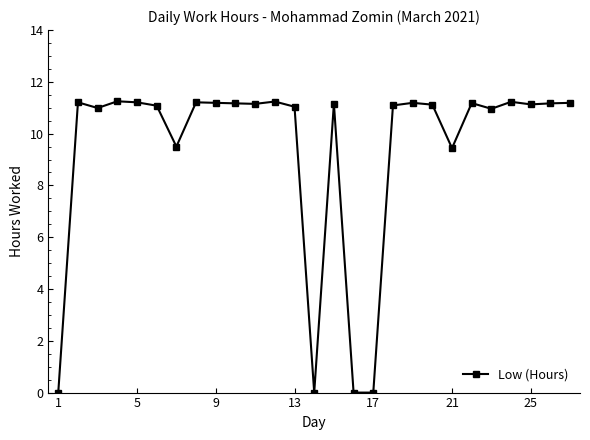

What is the value of the 15th point from the left?

11.2